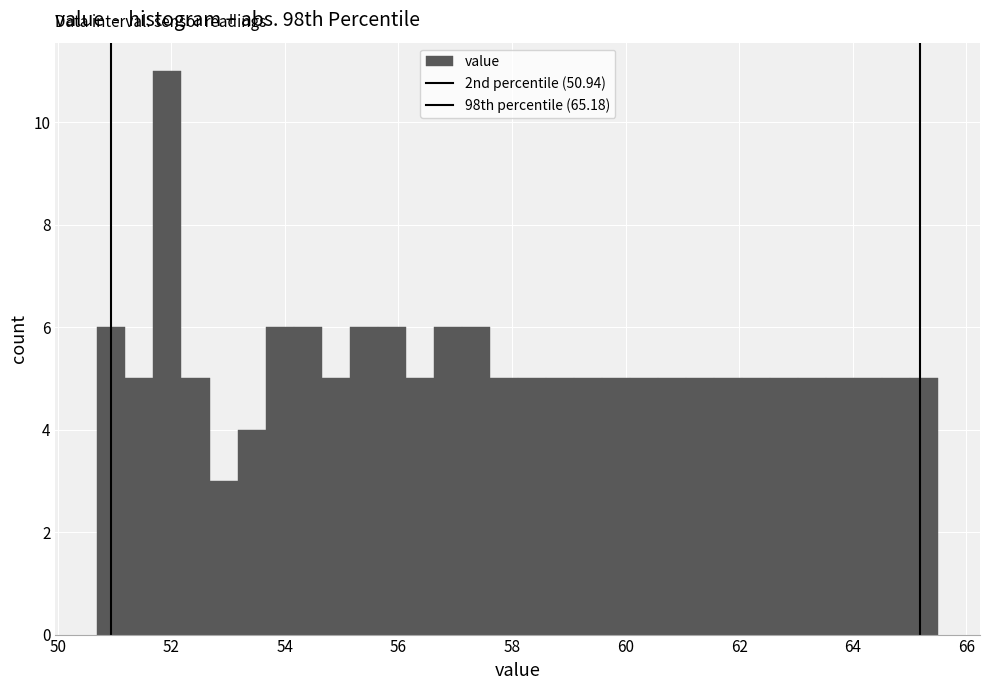

Around what value on the x-axis is the tallest bar? Give the approximate position of its centre, as read against the axis.

52.0